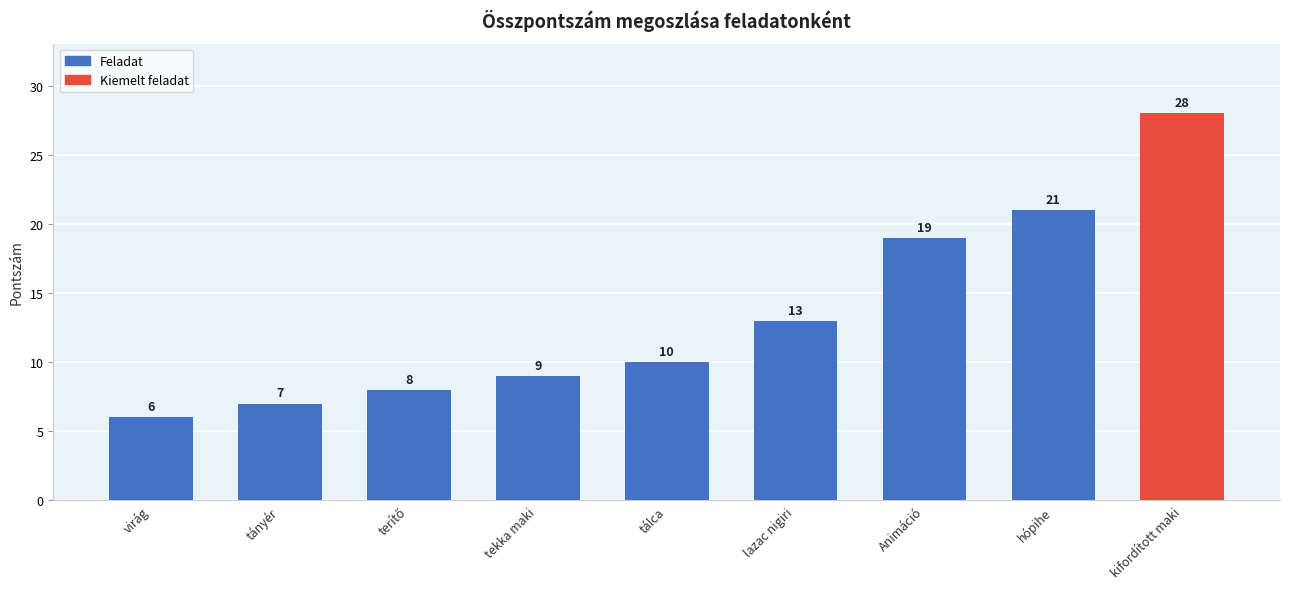

What is the difference between the second highest and second lowest values?

14